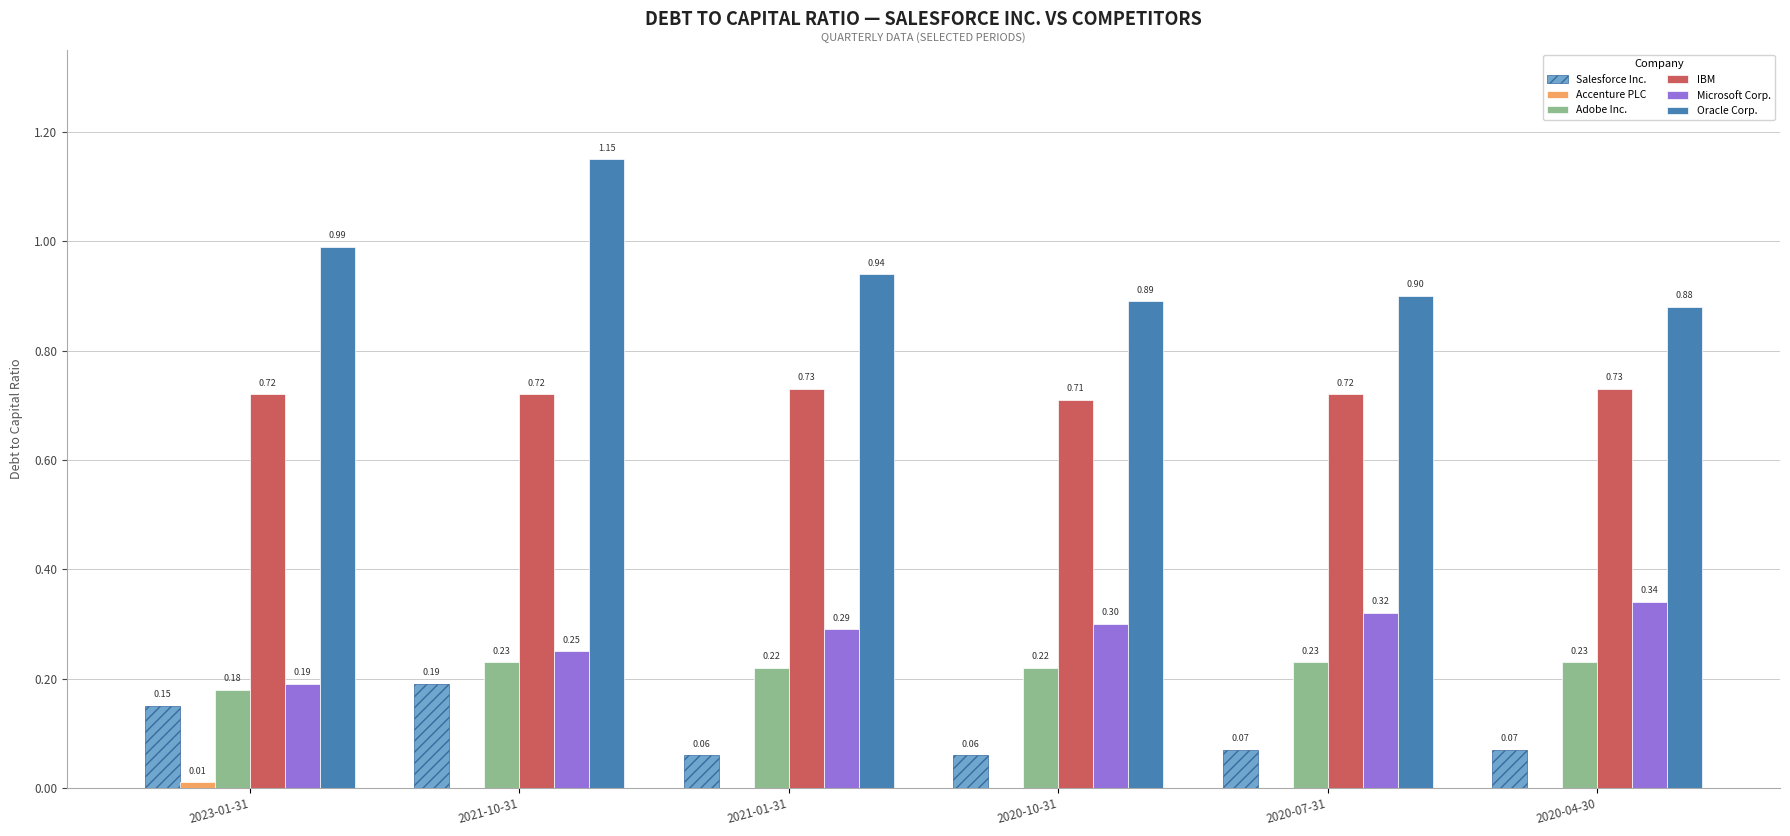

At which category is the sum across all series the highest?

2021-10-31